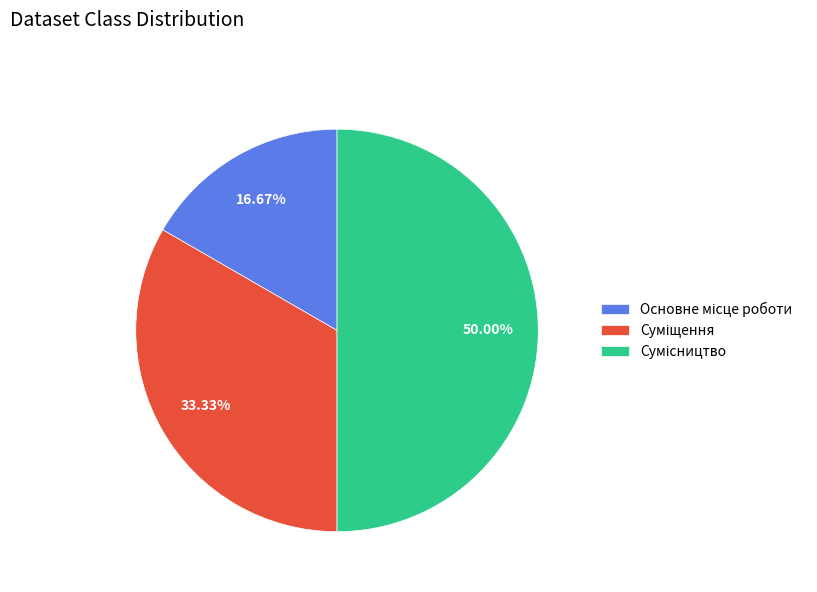

Rank the categories by value from lowest to highest.

Основне місце роботи, Суміщення, Сумісництво